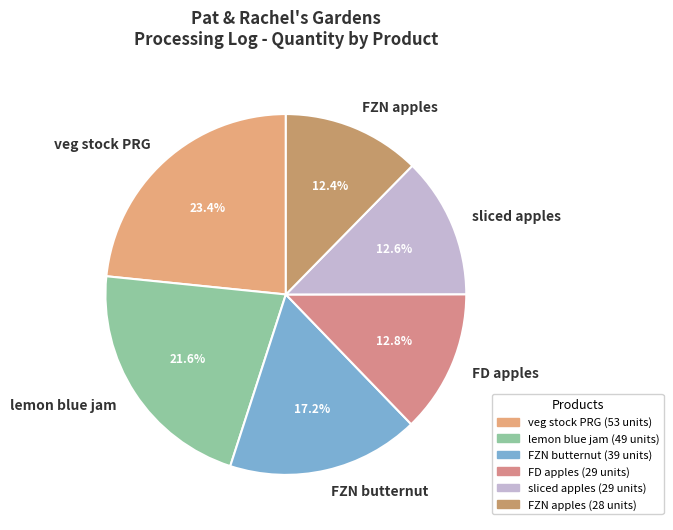

Which slice is the largest?

veg stock PRG